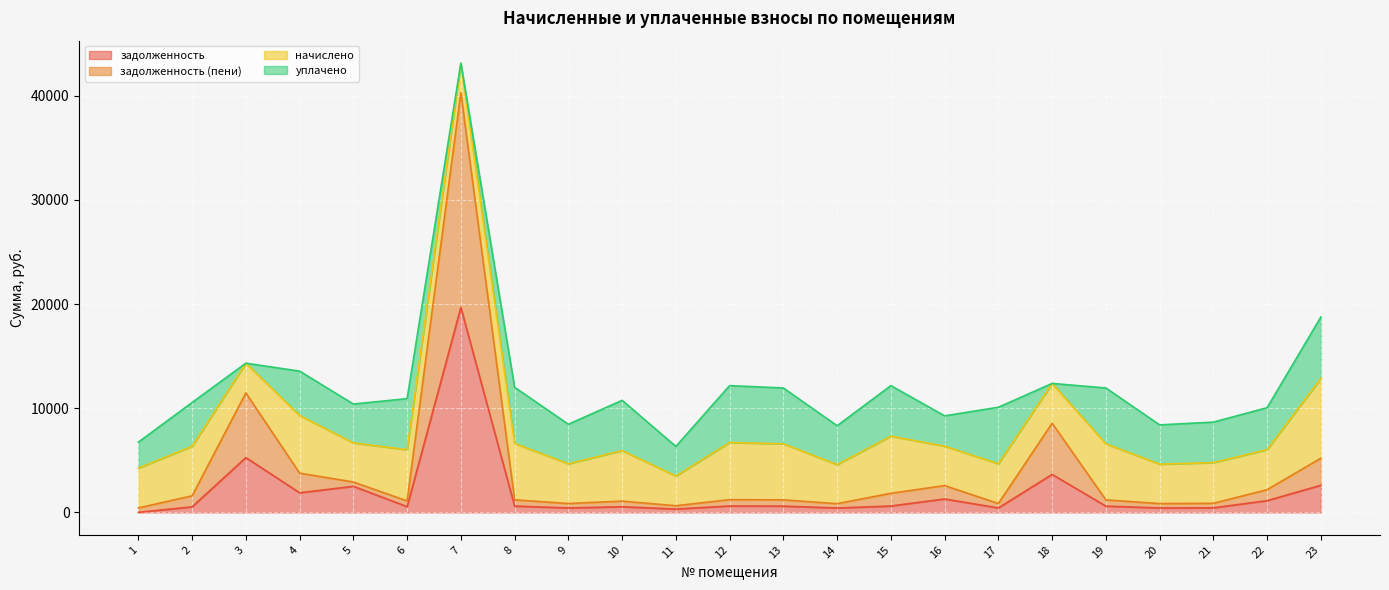

What is the maximum value for задолженность?

19672.5